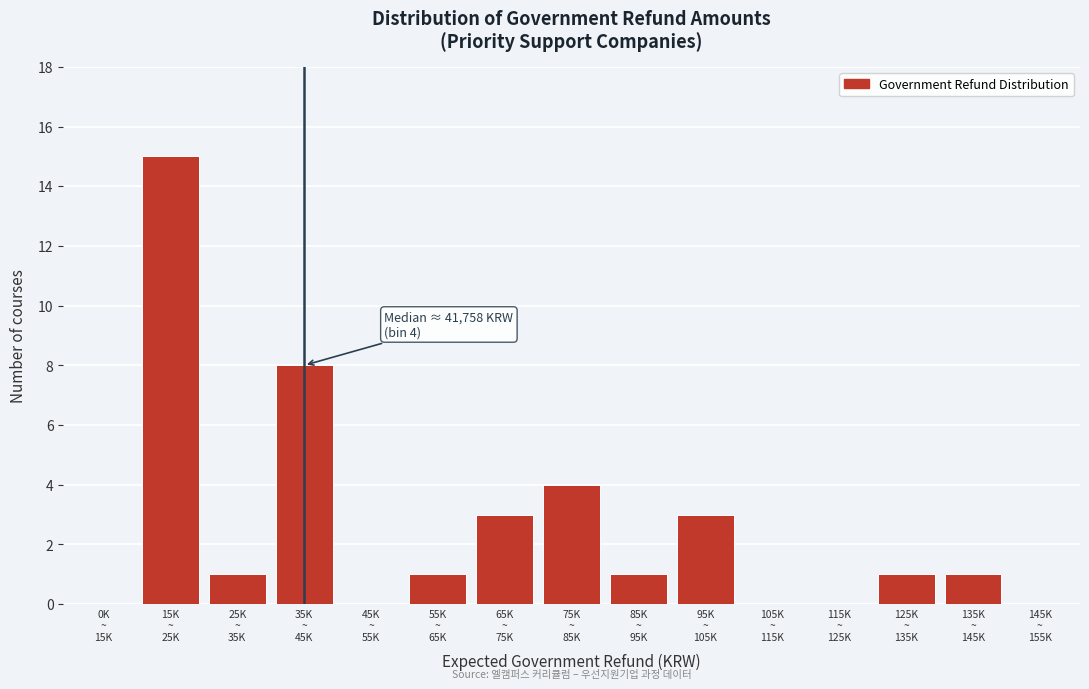

What is the greatest value displayed?

15